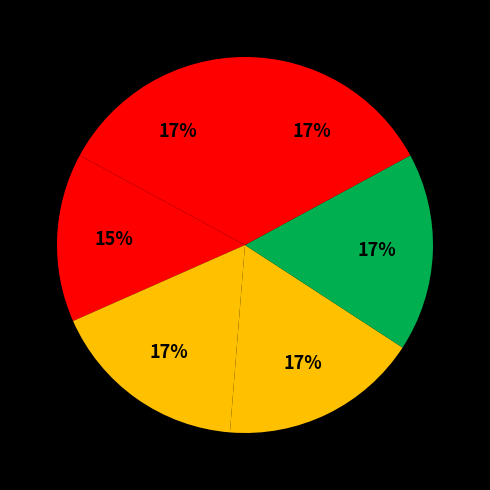

How many segments does this pie chart have?

6